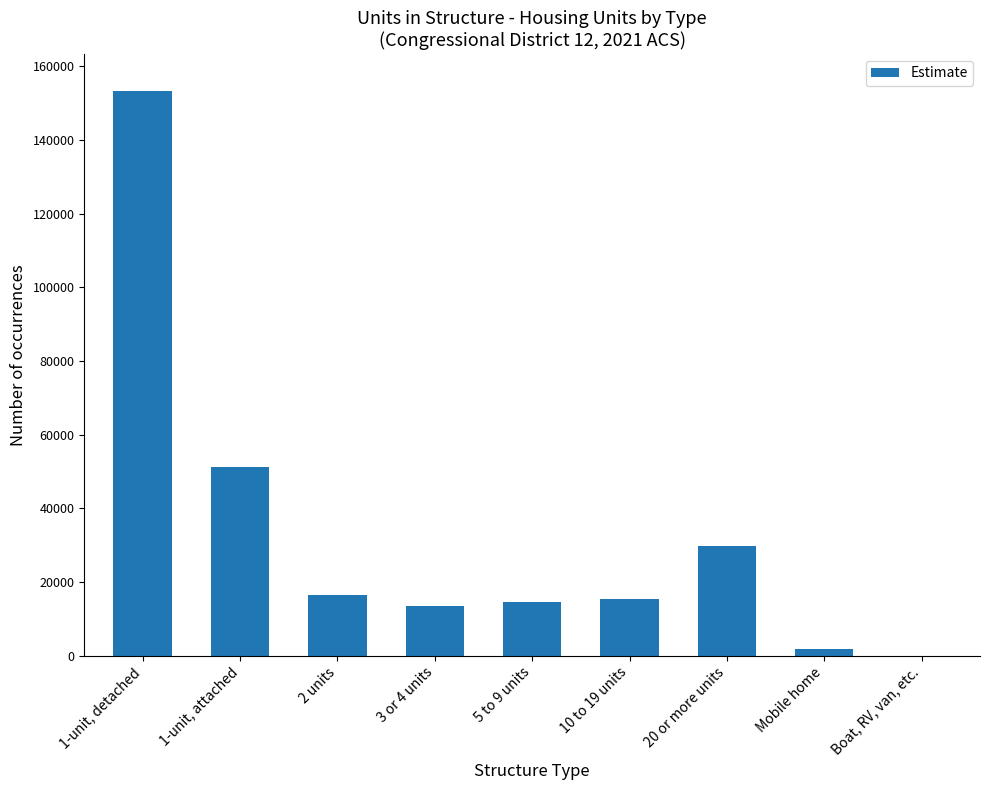

Is it true that the value at Boat, RV, van, etc. is 85705?

False